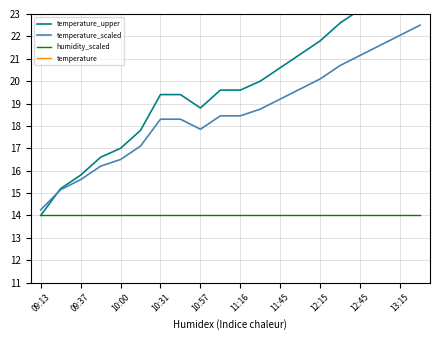

What is the difference between the maximum and second lowest values in the temperature_scaled series?

7.3